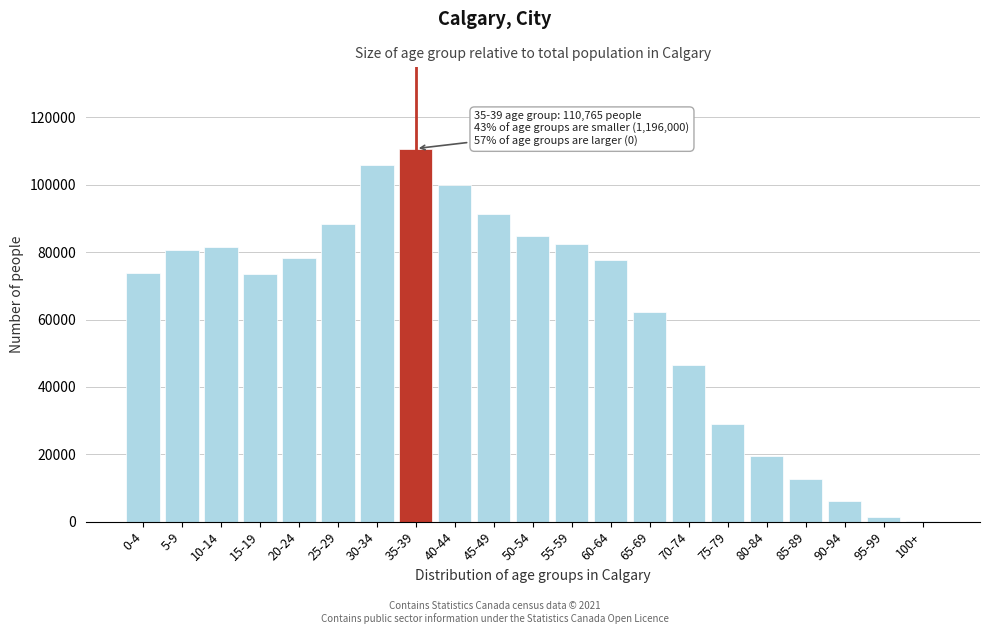

What is the maximum value shown in the chart?

110765